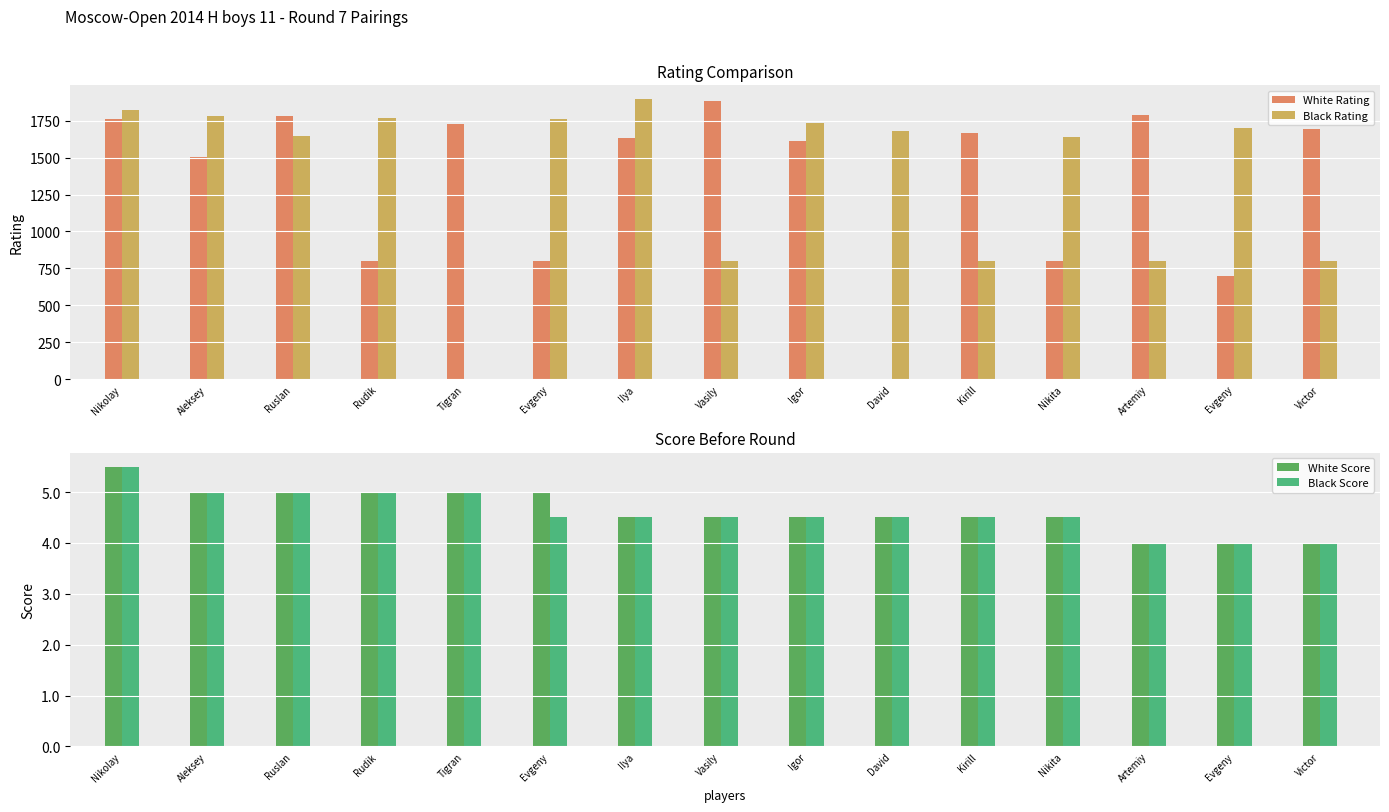

How many bars are there in each group?

4